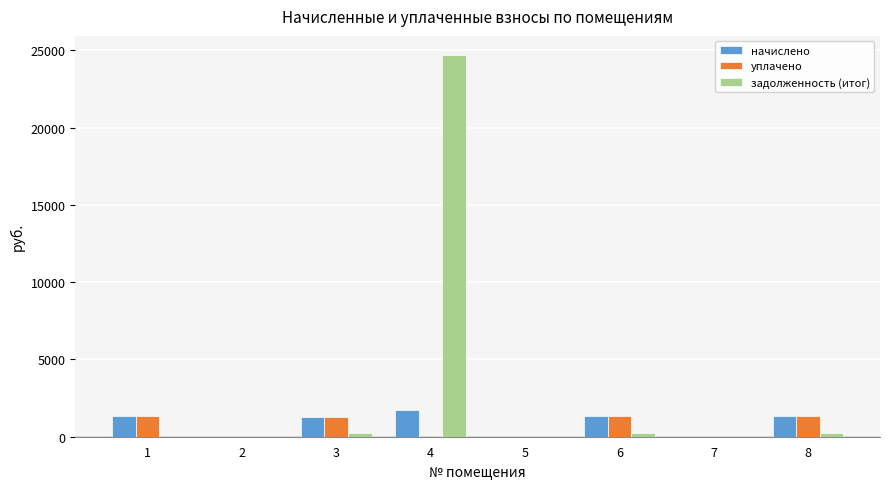

What is the maximum value shown in the chart?

24702.2